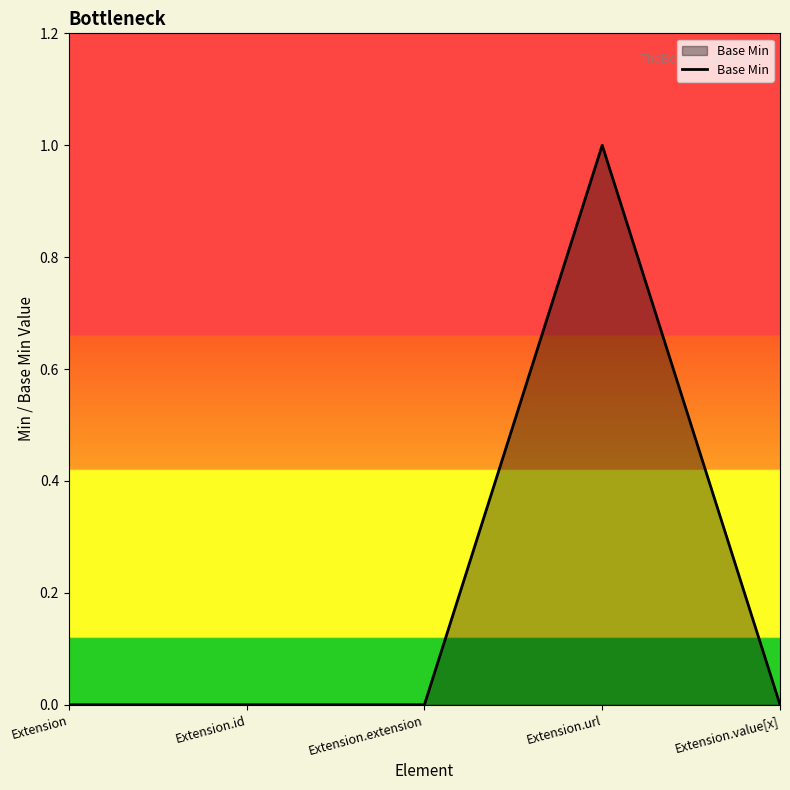

What position from the left is Extension.value[x]?

5